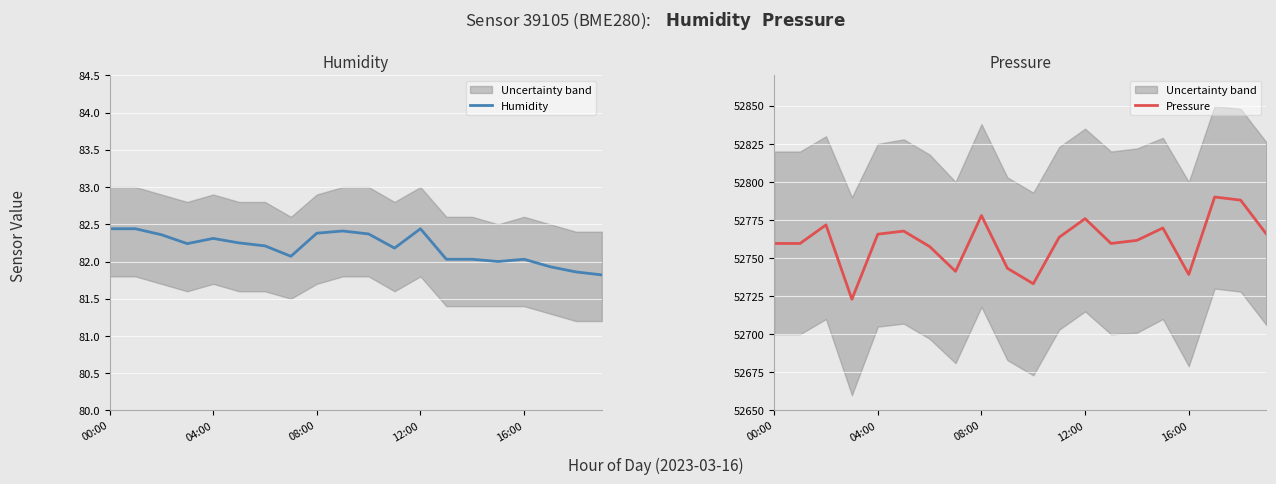

The value of Humidity at 18 is 81.9. True or false?

True